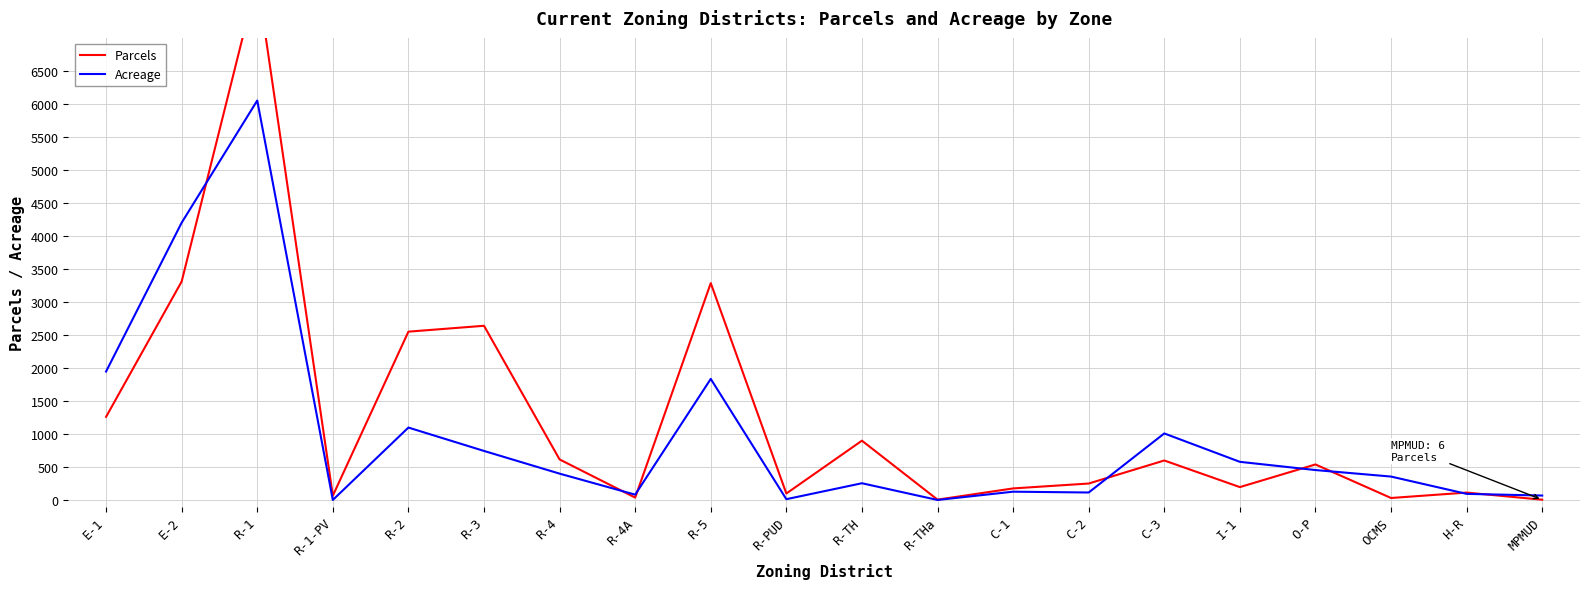

How many times do Parcels and Acreage cross each other?

8